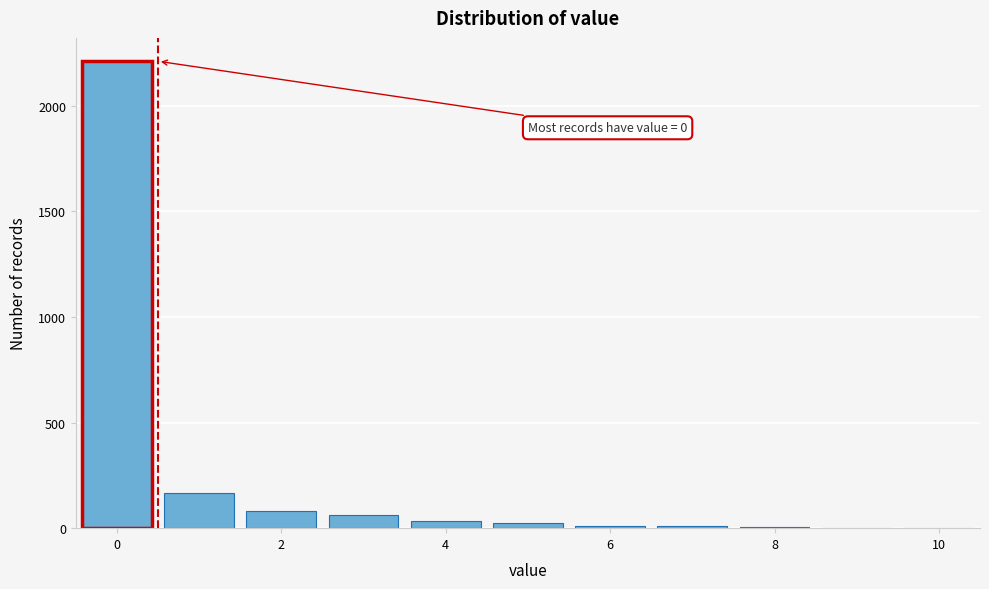

Which range on the x-axis has the tallest bar?

-0.5 to 0.5